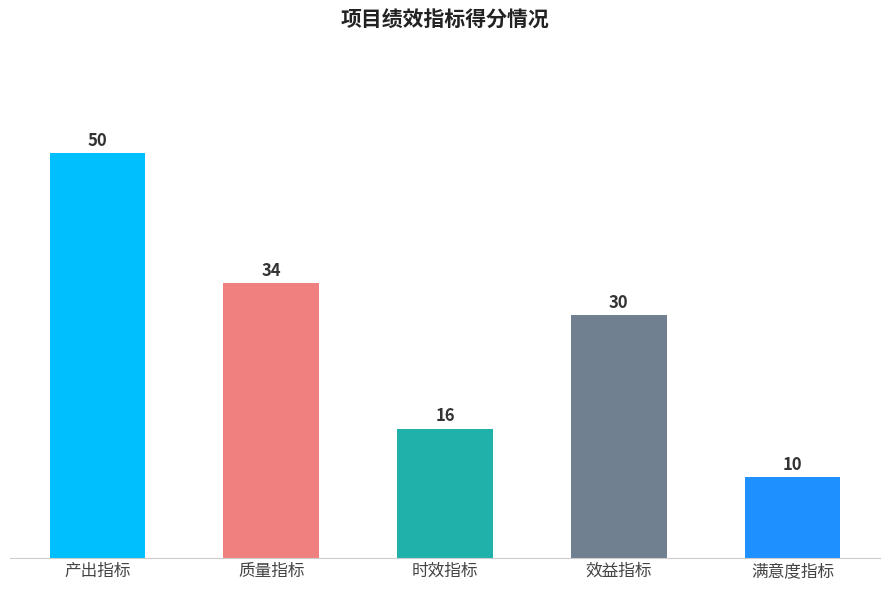

What is the difference between the second highest and second lowest values?

18